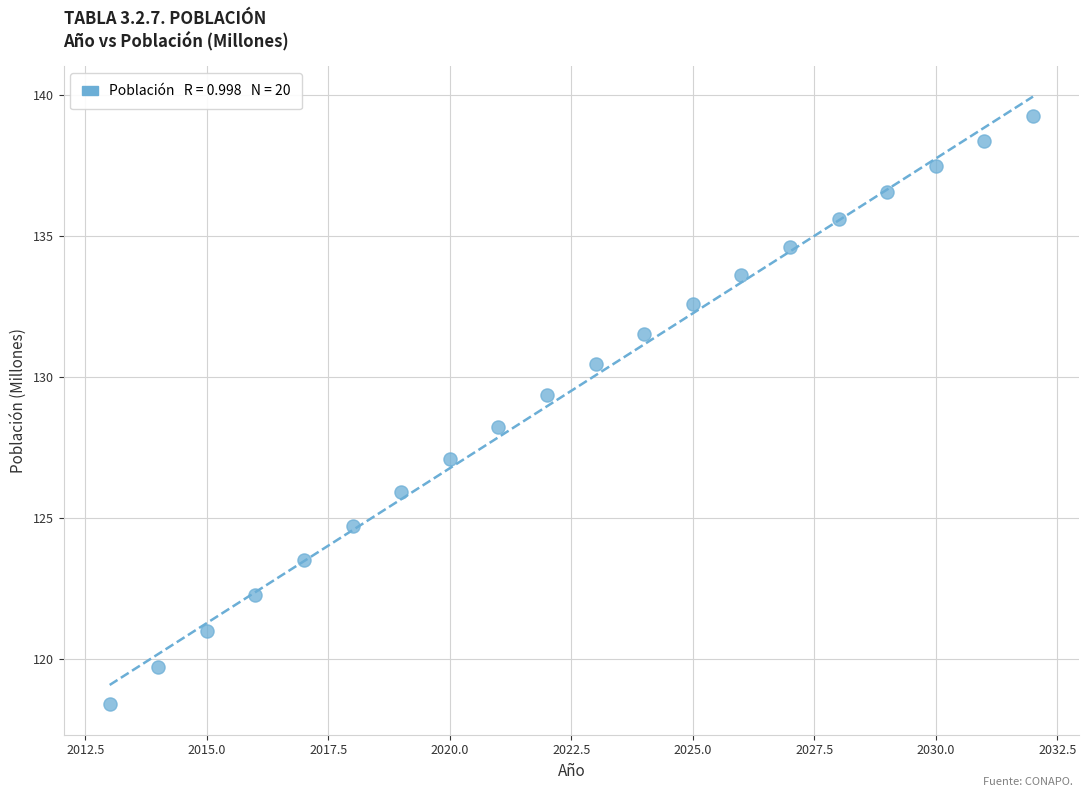

What is the range of X values (max minus min)?

19.0